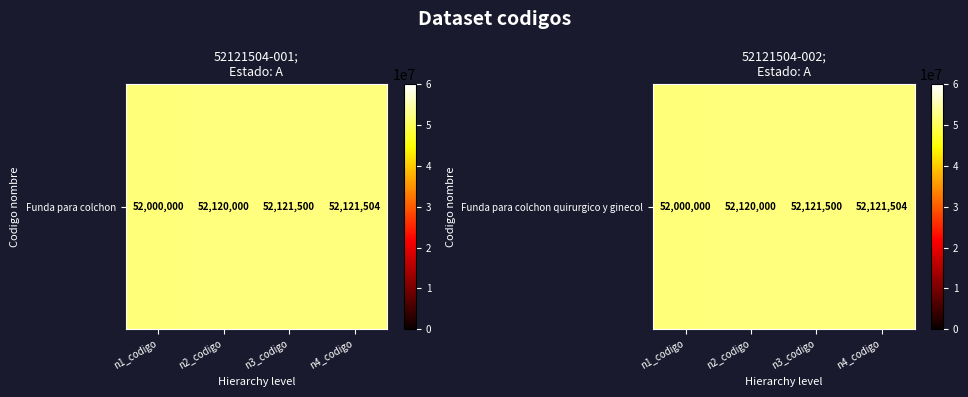

The chart shows a value of 78153657 at n3_codigo. True or false?

False